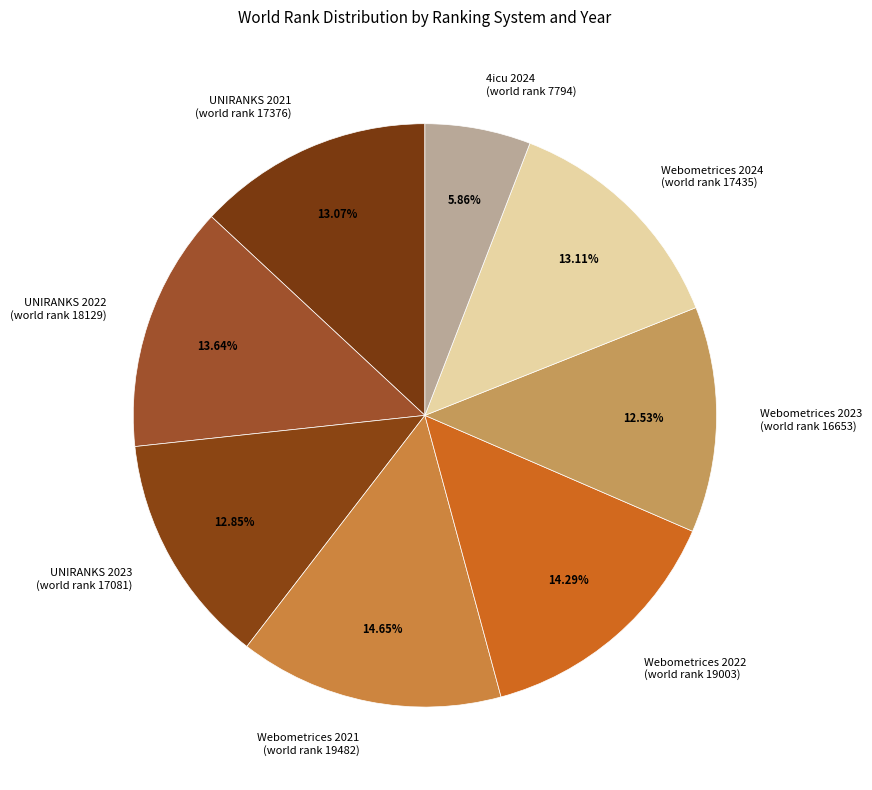

Does UNIRANKS 2023 (world rank 17081) represent more than half of the total?

No